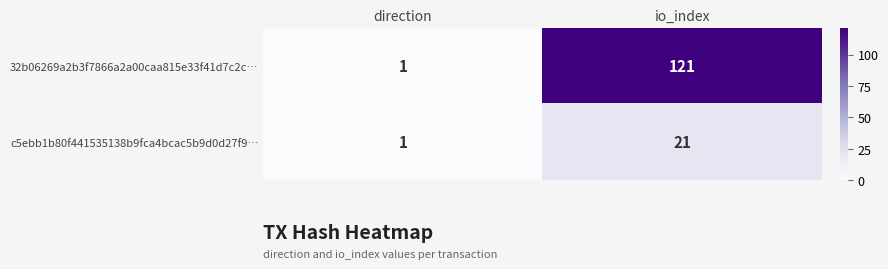

At which category is the sum across all series the highest?

io_index